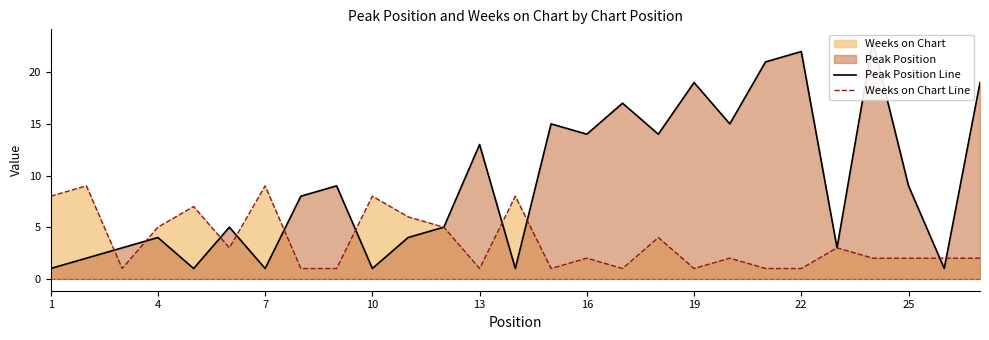

Is it true that Weeks on Chart Line equals 6 at 10?

False